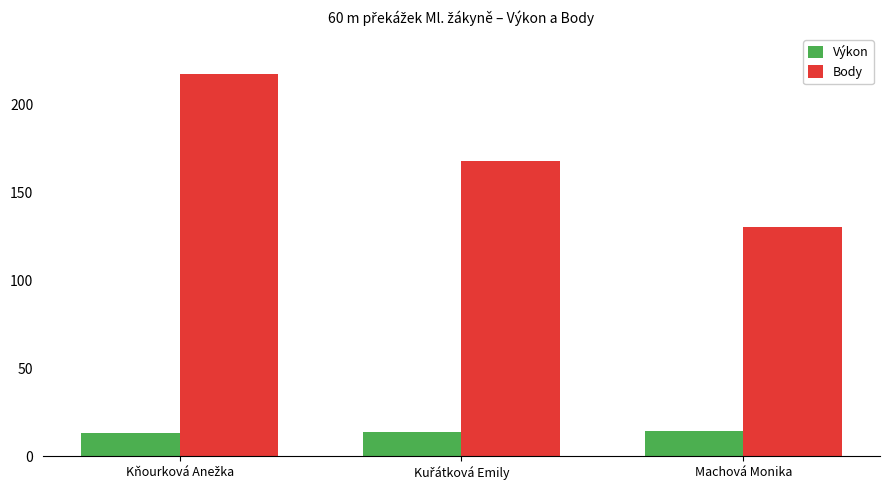

What is the difference between the maximum and minimum values in the Body series?

87.0